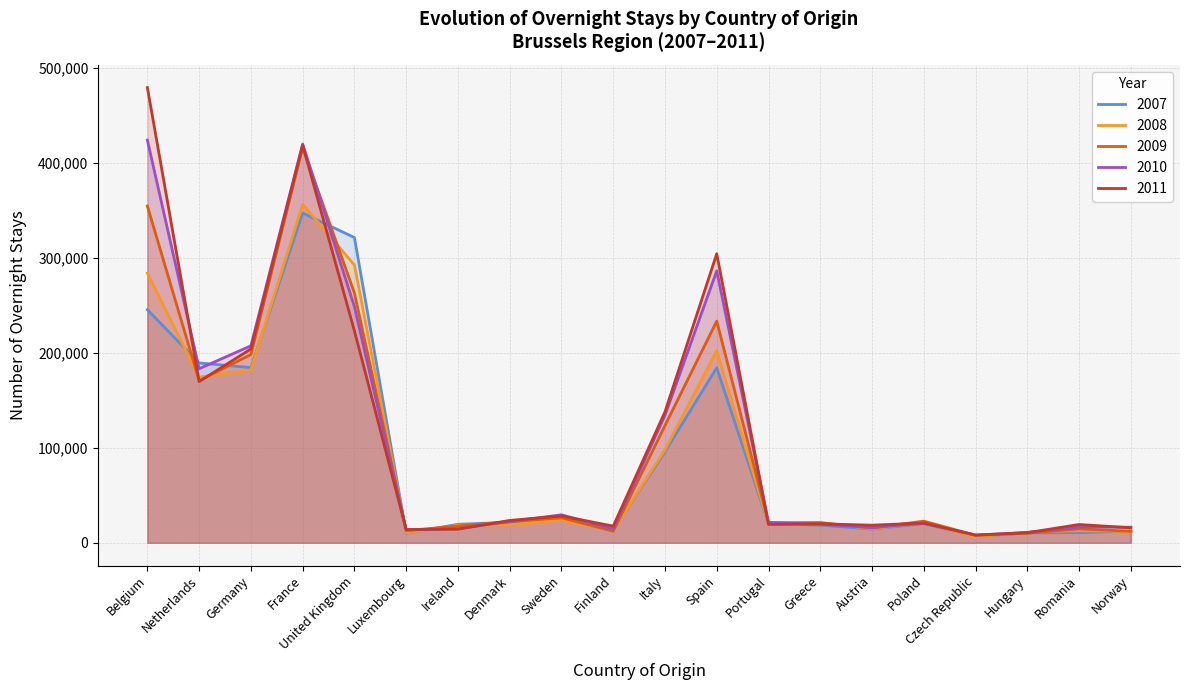

What is the average value of the 2007 series?

88739